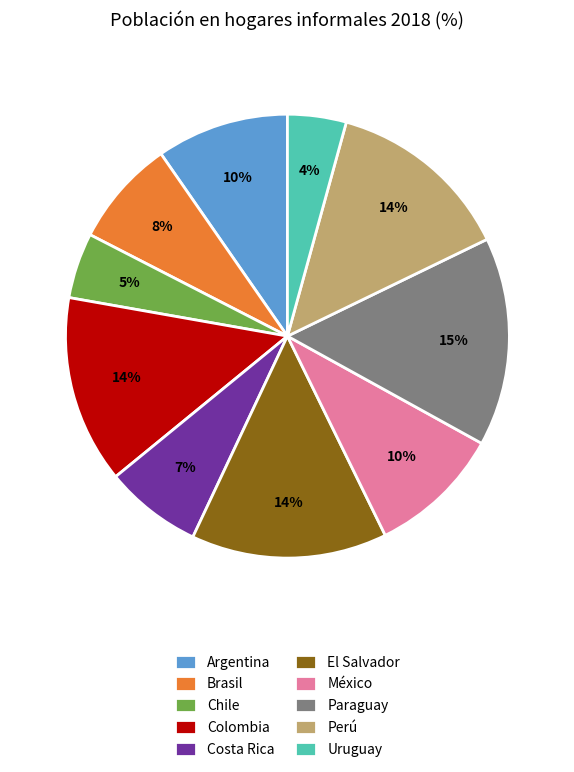

To the nearest percent, what portion does Costa Rica represent?

7%